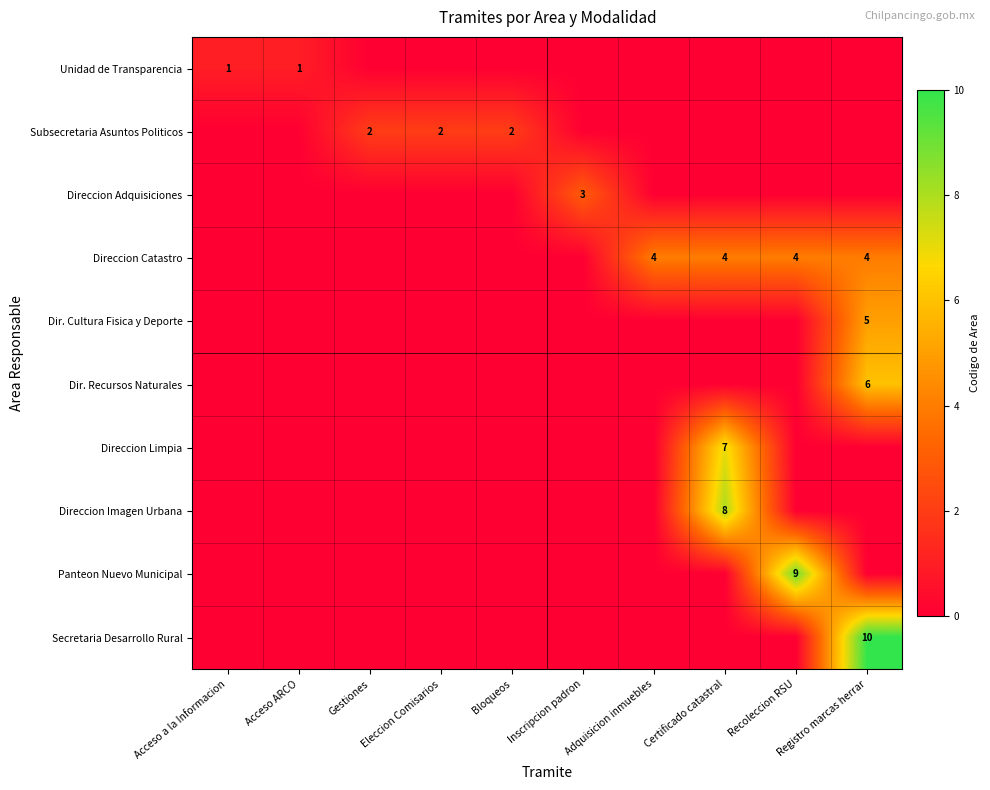

The value of Direccion Limpia at Certificado catastral is 7. True or false?

True